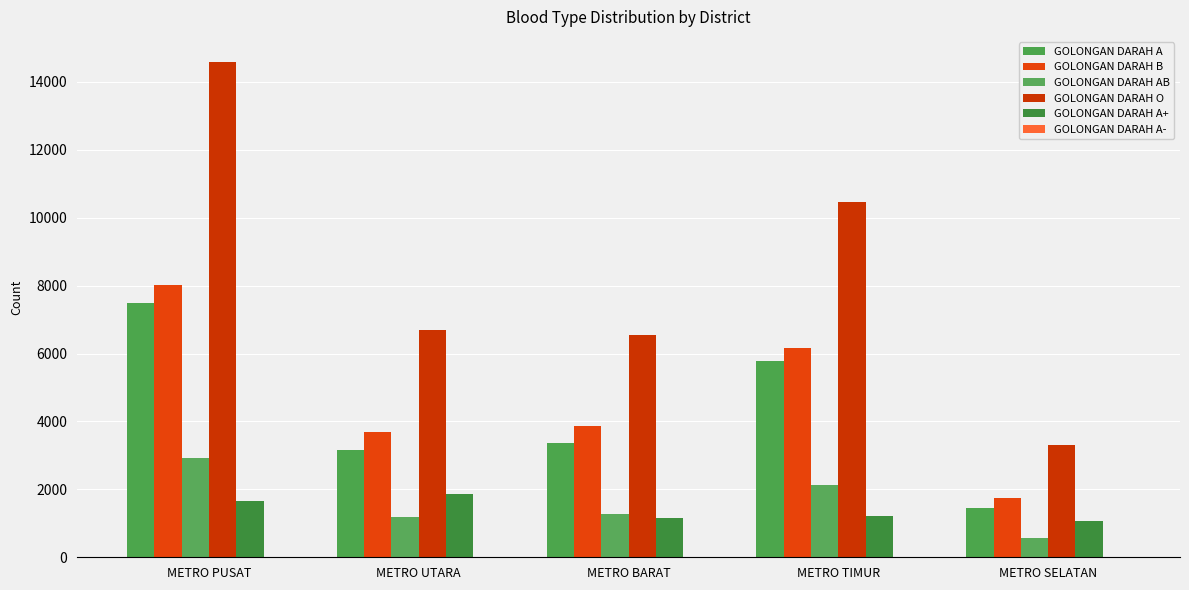

At which label does GOLONGAN DARAH A- reach its minimum?

METRO BARAT